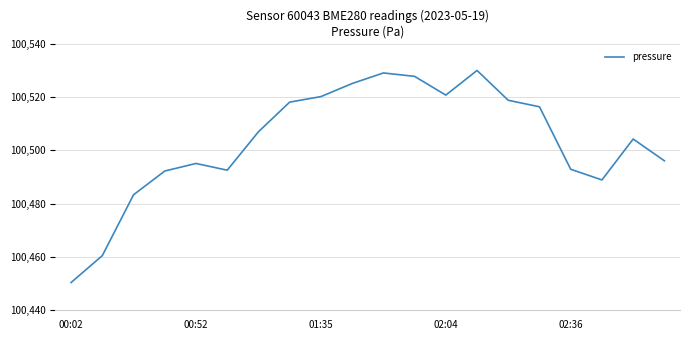

Is it true that the value at 01:48 is 66549.5?

False